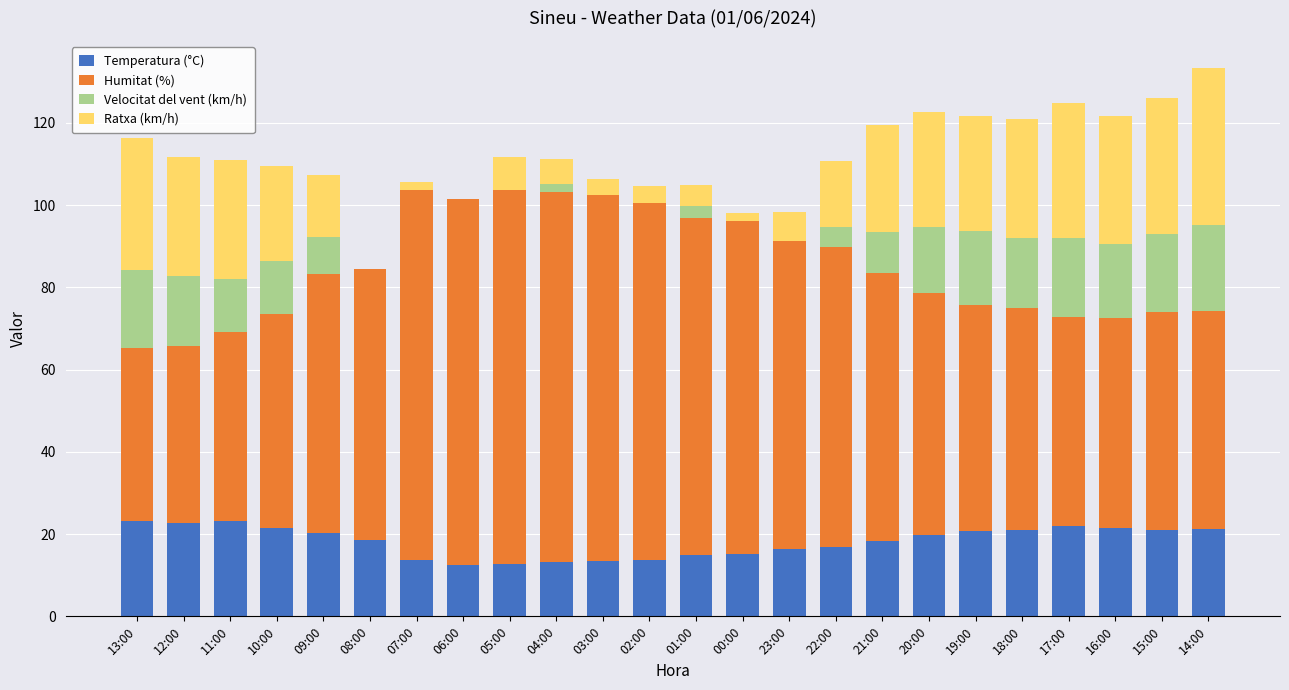

Is it true that Temperatura (°C) equals 4.6 at 10:00?

False